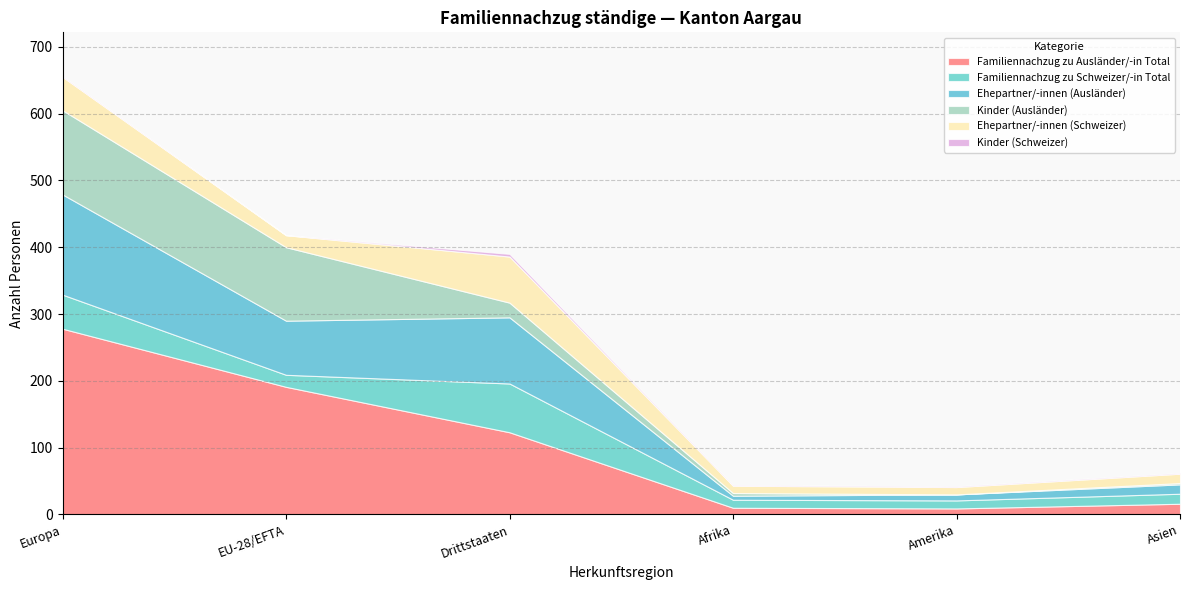

What is the greatest value displayed?

278